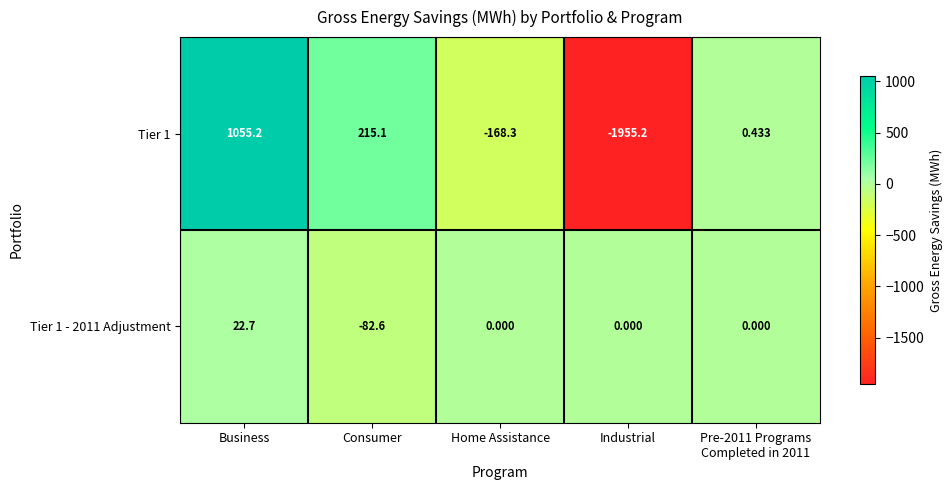

Is the value of Tier 1 - 2011 Adjustment at Consumer greater than the value of Tier 1 at Industrial?

Yes